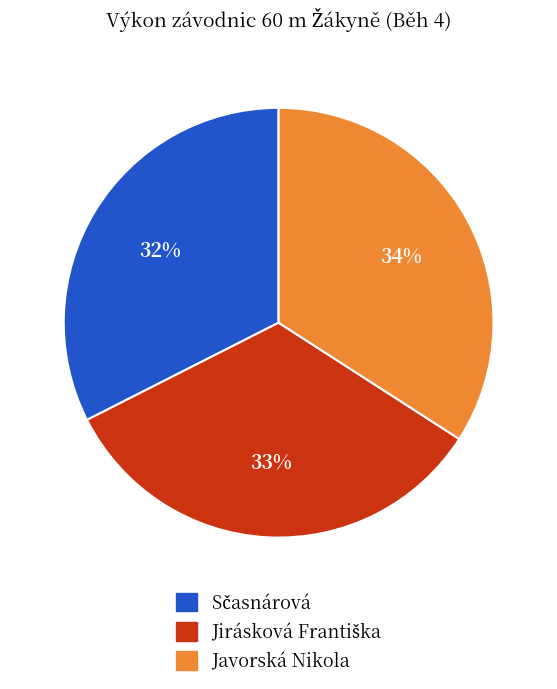

To the nearest percent, what portion does Javorská Nikola represent?

34%